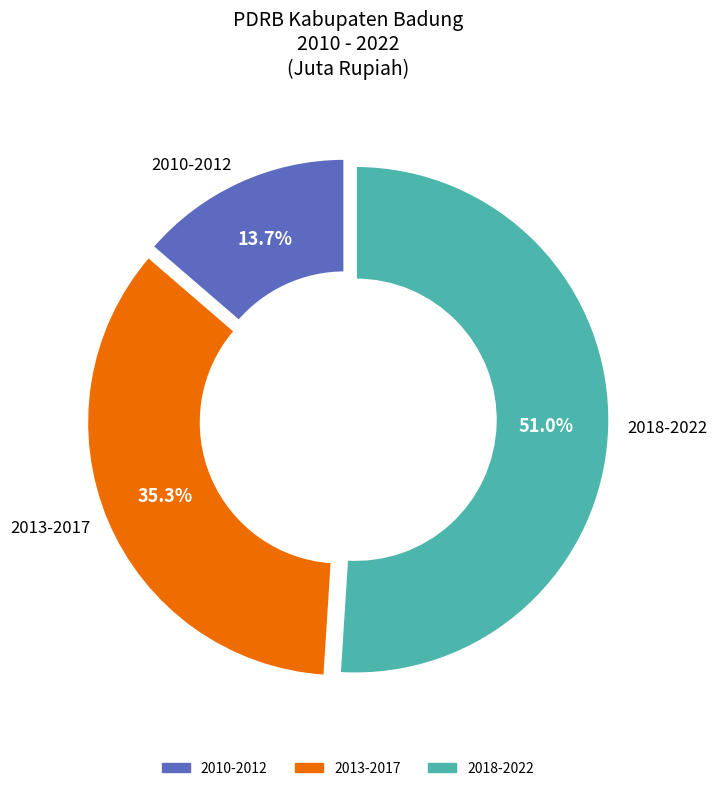

To the nearest percent, what is the average slice percentage?

33%